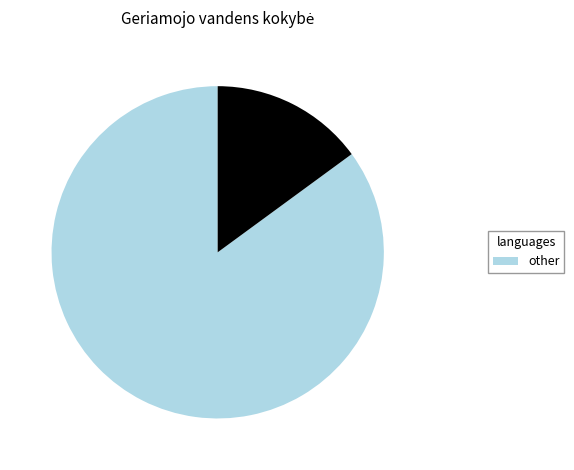

Is there a majority slice in this chart?

Yes